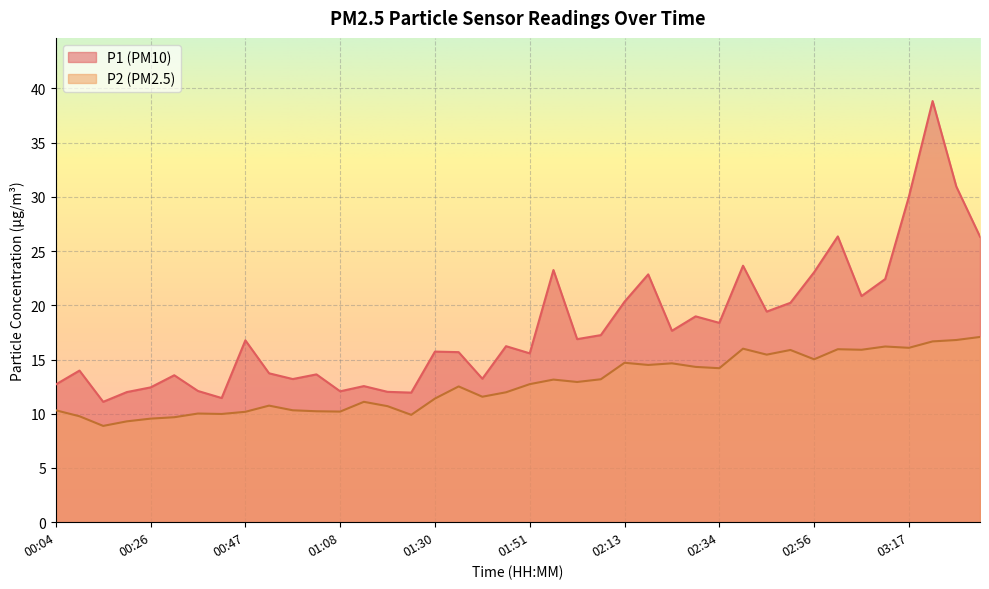

Reading left to right, transcribe all the data shown in this chart.

P1: 00:04=12.7	00:09=14.0	00:15=11.1	00:20=12.0	00:26=12.4	00:31=13.6	00:36=12.1	00:42=11.4	00:47=16.8	00:52=13.7	00:58=13.2	01:03=13.6	01:08=12.1	01:14=12.6	01:19=12.0	01:25=11.9	01:30=15.7	01:35=15.7	01:41=13.2	01:46=16.2	01:51=15.6	01:57=23.2	02:02=16.9	02:08=17.2	02:13=20.3	02:18=22.9	02:24=17.6	02:29=19.0	02:34=18.4	02:40=23.6	02:45=19.4	02:50=20.2	02:56=23.1	03:01=26.4	03:07=20.9	03:12=22.4	03:17=30.0	03:23=38.8	03:28=30.9	03:33=26.3
P2: 00:04=10.3	00:09=9.8	00:15=8.9	00:20=9.3	00:26=9.6	00:31=9.7	00:36=10.0	00:42=10.0	00:47=10.2	00:52=10.8	00:58=10.3	01:03=10.2	01:08=10.2	01:14=11.1	01:19=10.7	01:25=9.9	01:30=11.4	01:35=12.5	01:41=11.6	01:46=12.0	01:51=12.7	01:57=13.2	02:02=12.9	02:08=13.2	02:13=14.7	02:18=14.5	02:24=14.7	02:29=14.3	02:34=14.2	02:40=16.0	02:45=15.4	02:50=15.9	02:56=15.0	03:01=15.9	03:07=15.9	03:12=16.2	03:17=16.1	03:23=16.7	03:28=16.8	03:33=17.1